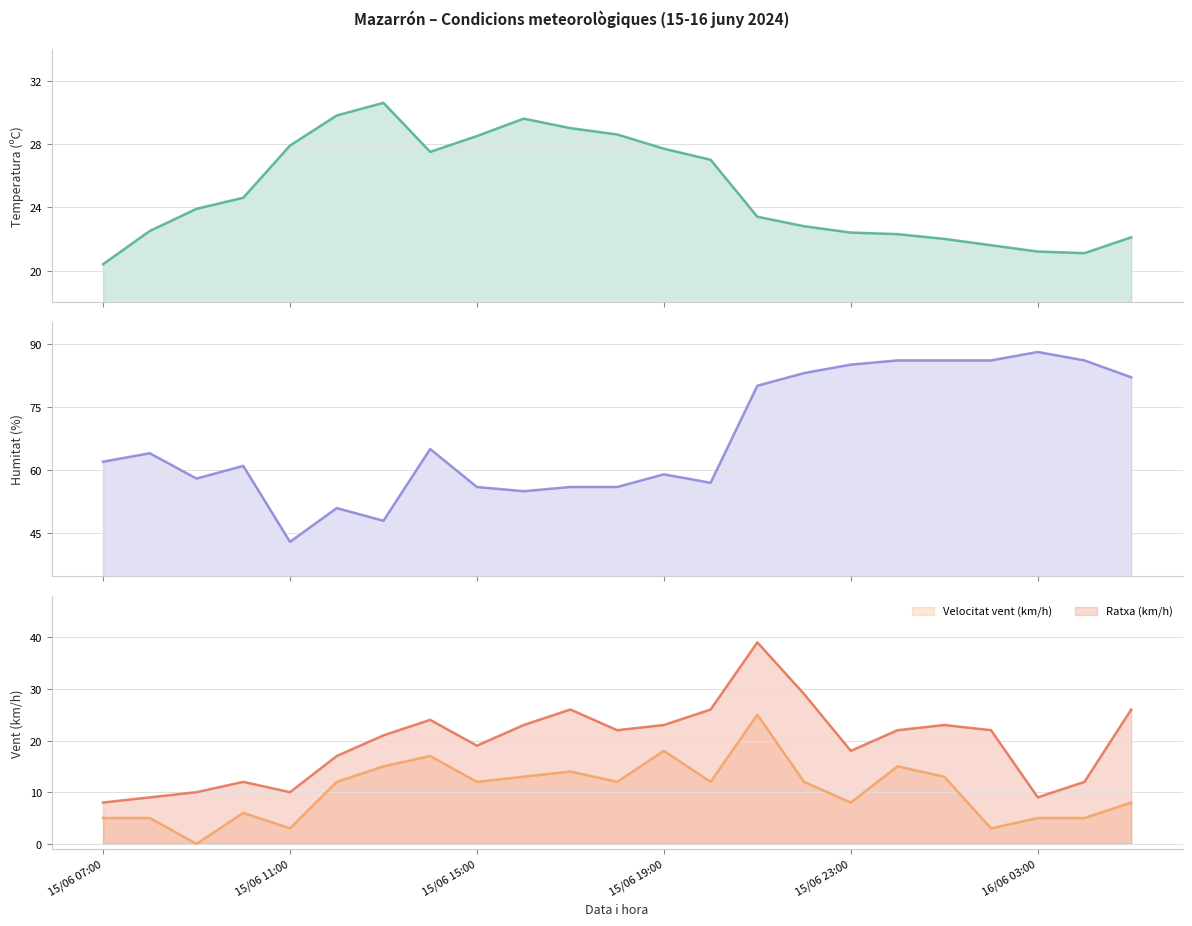

The value of Velocitat vent (km/h) at 15/06 14:00 is 17.0. True or false?

True